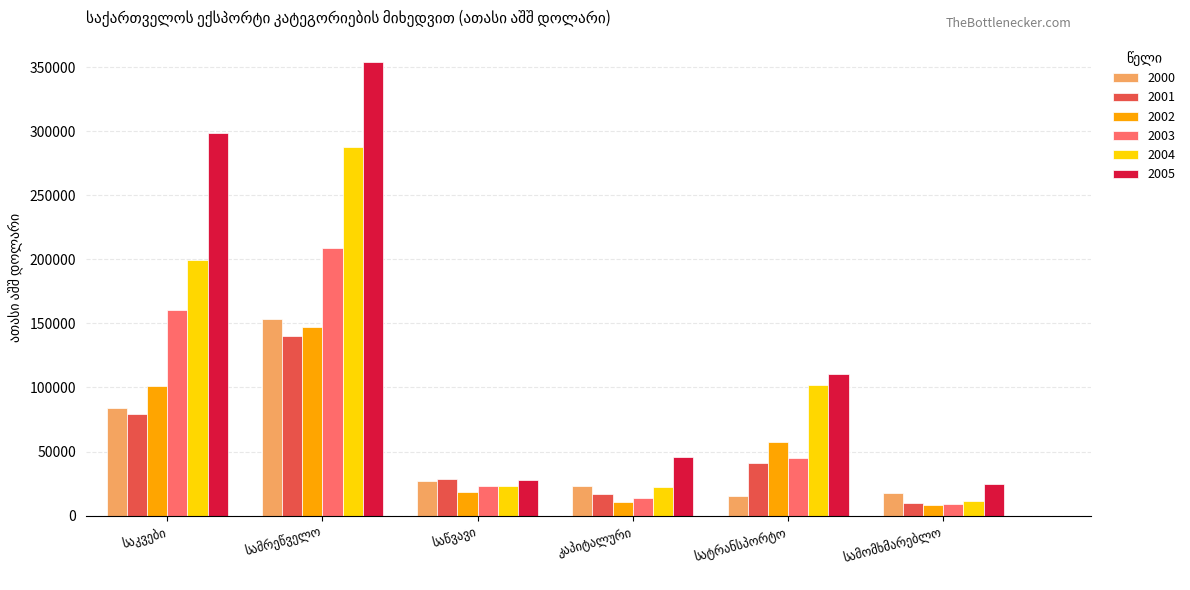

How many bars are there in each group?

6